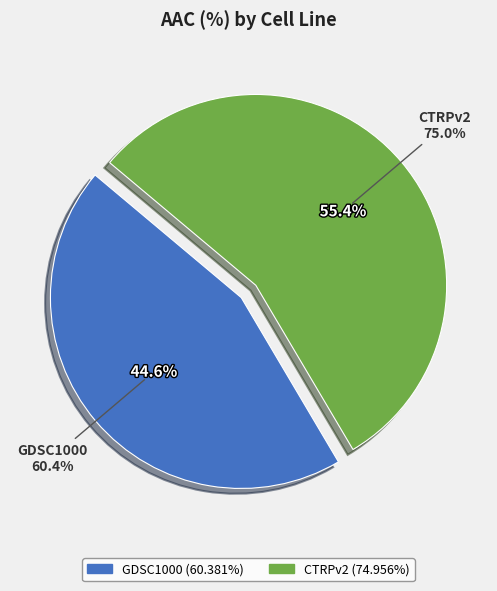

Is it true that GDSC1000 is 57% of the pie?

False